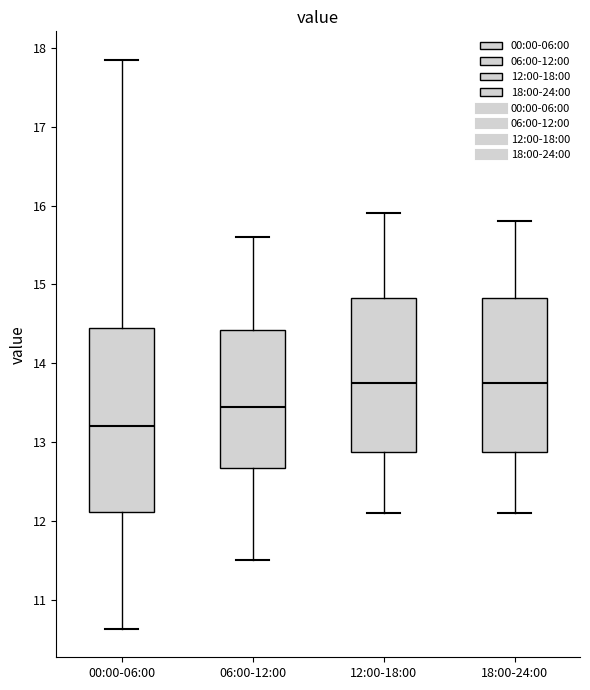

Reading left to right, read every box against the y-axis: the position of its median line, the range the box covers, and the ends of its whiskers. The values are not printed on the chart, so give them approximately, as read against the axis.

00:00-06:00: median 13.2, box 12.1 to 14.4, whiskers 10.6 to 17.9
06:00-12:00: median 13.5, box 12.7 to 14.4, whiskers 11.5 to 15.6
12:00-18:00: median 13.8, box 12.9 to 14.8, whiskers 12.1 to 15.9
18:00-24:00: median 13.8, box 12.9 to 14.8, whiskers 12.1 to 15.8